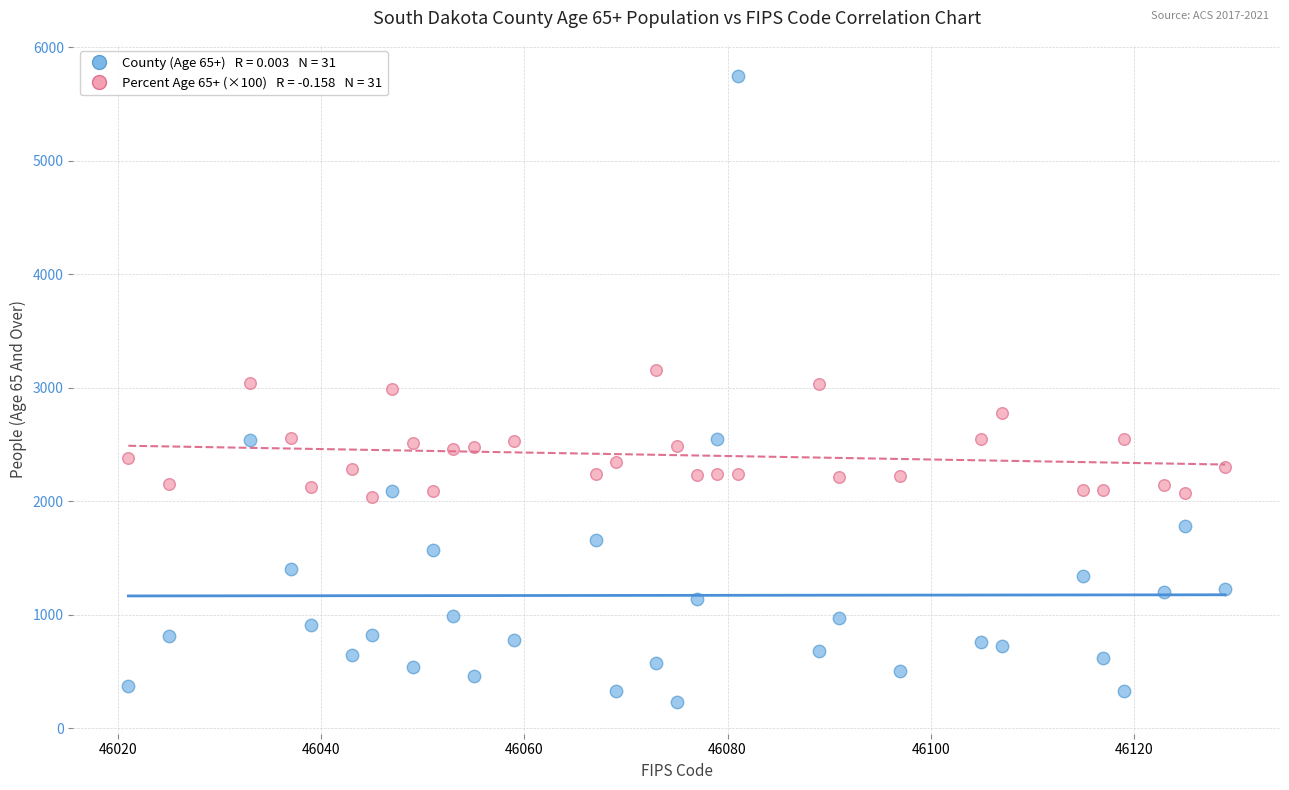

Across all data points, what is the range of X values (max minus min)?

108.0